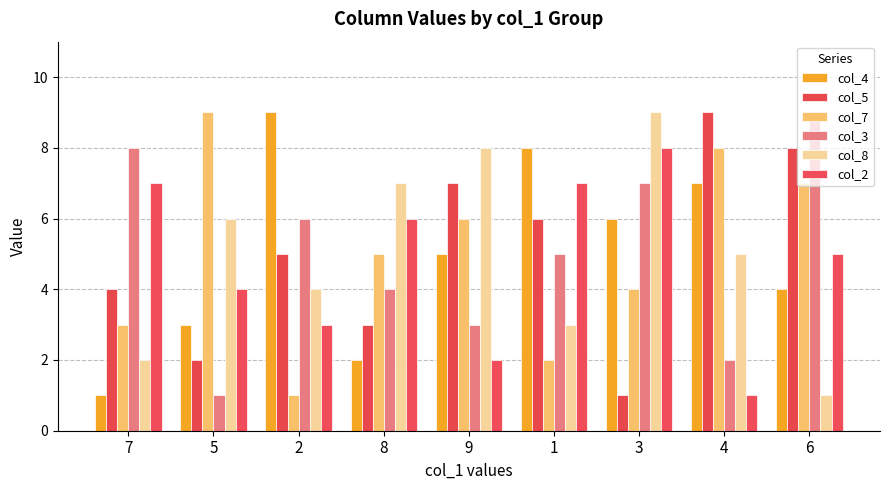

What is the difference between the highest and lowest values at 4?

8